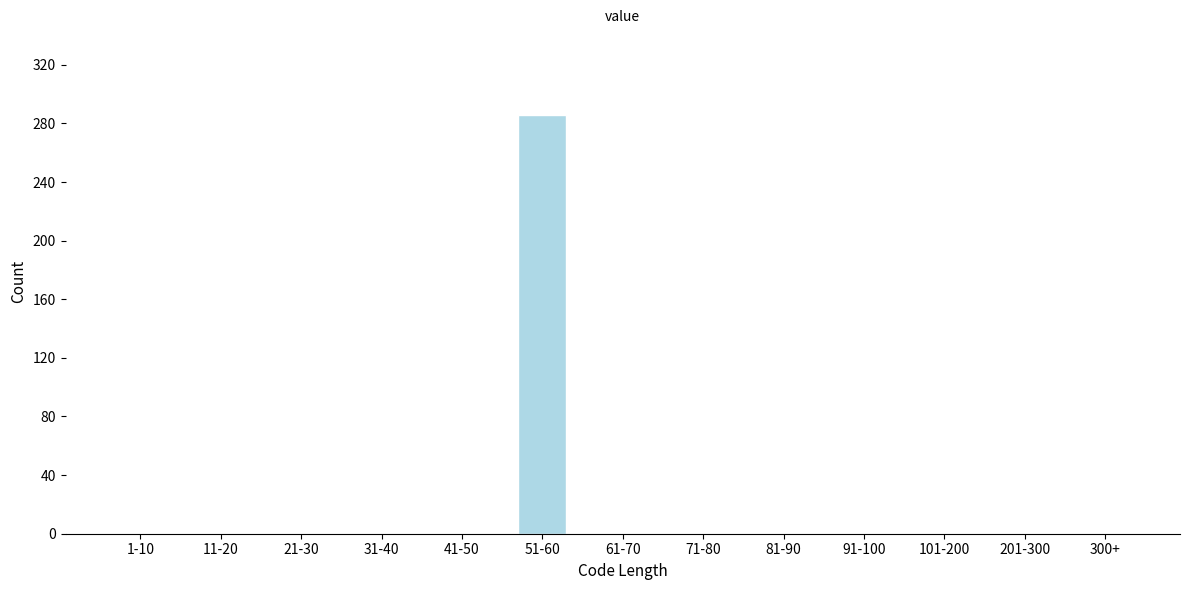

Reading right to left, list all the values displayed in this chart.

300+=0	201-300=0	101-200=0	91-100=0	81-90=0	71-80=0	61-70=0	51-60=286	41-50=0	31-40=0	21-30=0	11-20=0	1-10=0